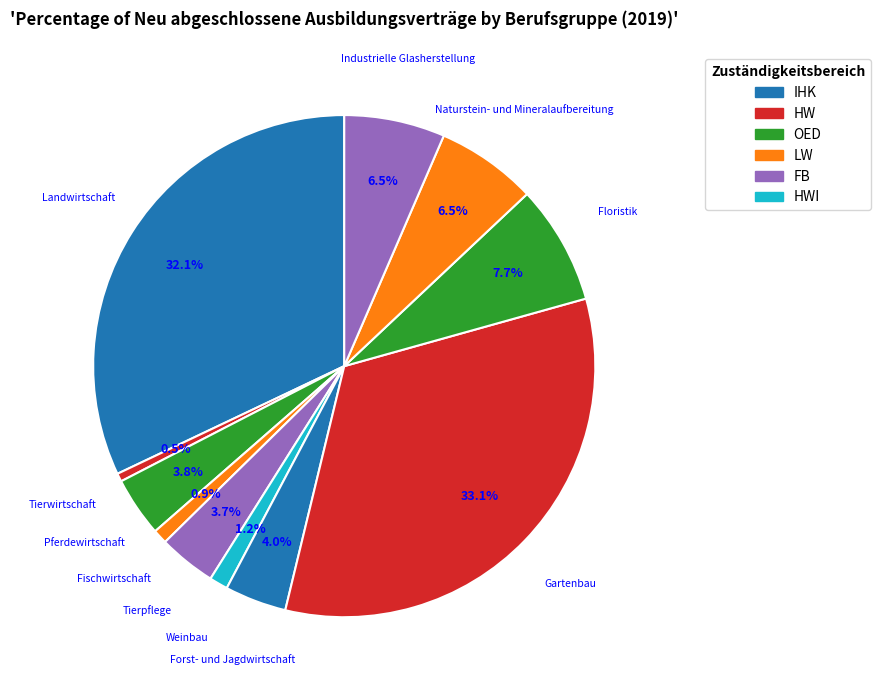

How many segments does this pie chart have?

11